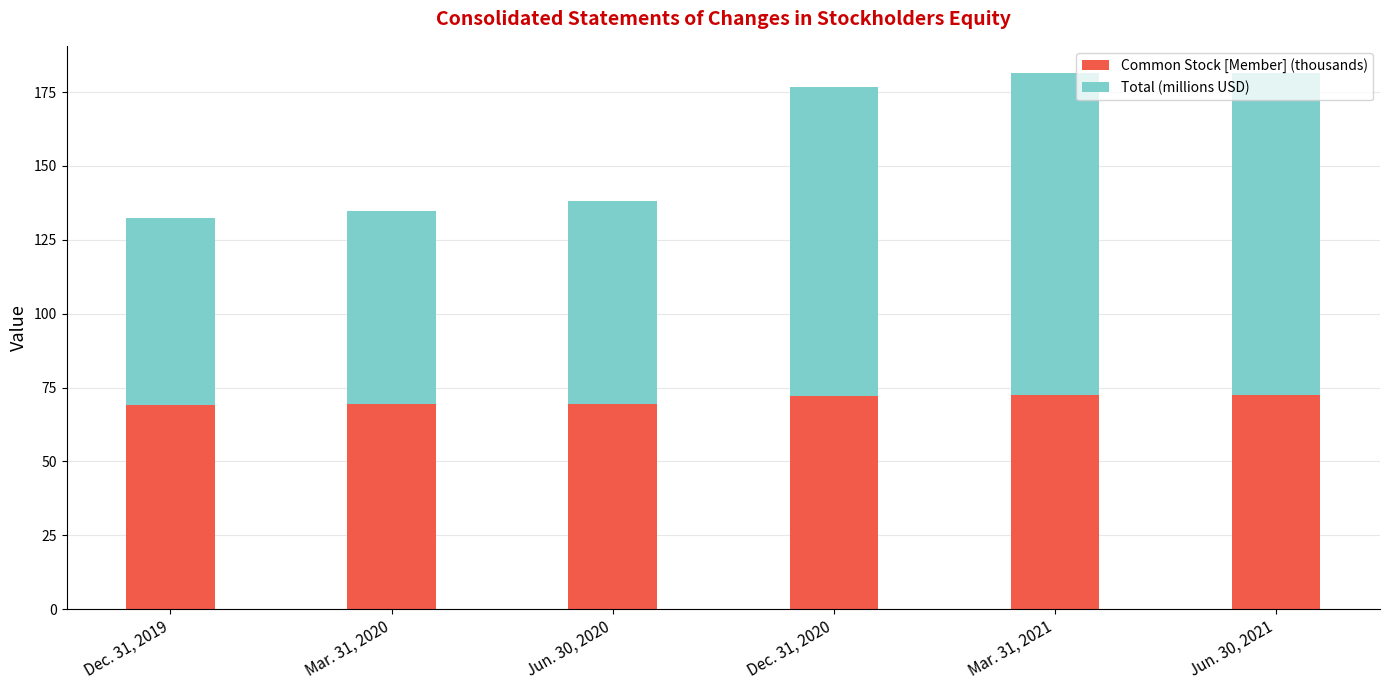

What are all the series names shown in the legend?

Common Stock [Member] (thousands), Total (millions USD)